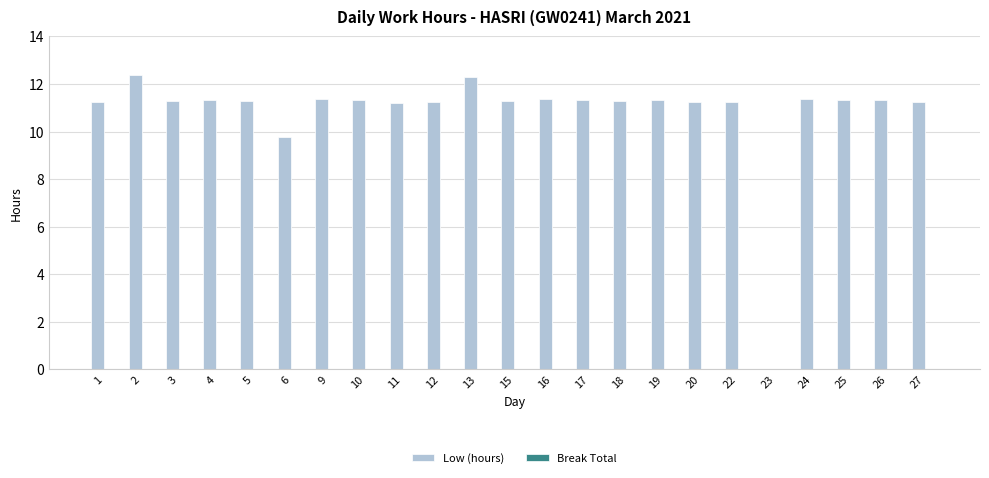

Between 24 and 23, which is larger?

24